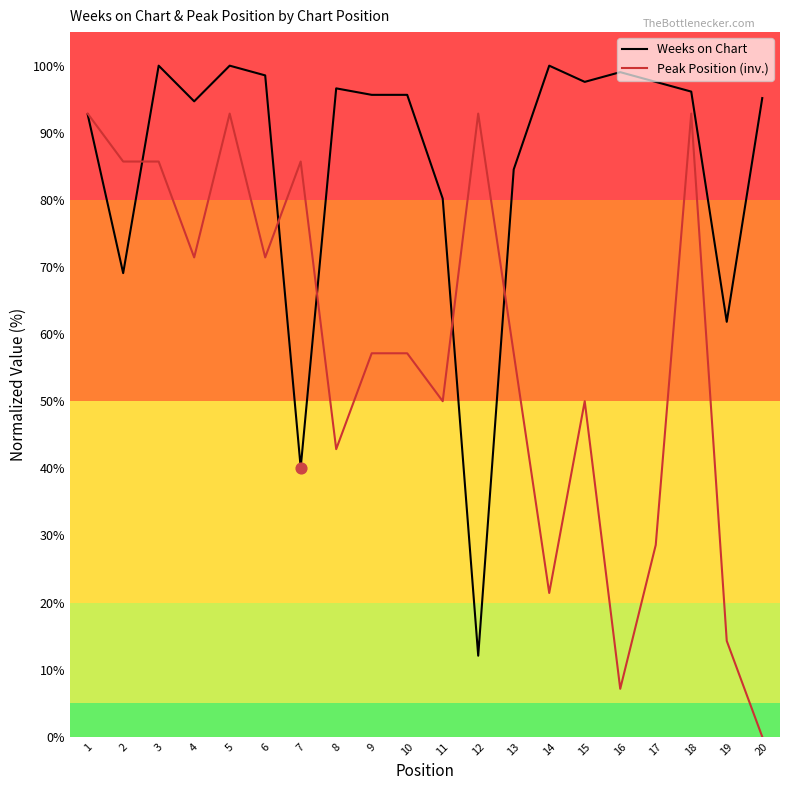

What are all the series names shown in the legend?

Weeks on Chart, Peak Position (inv.)